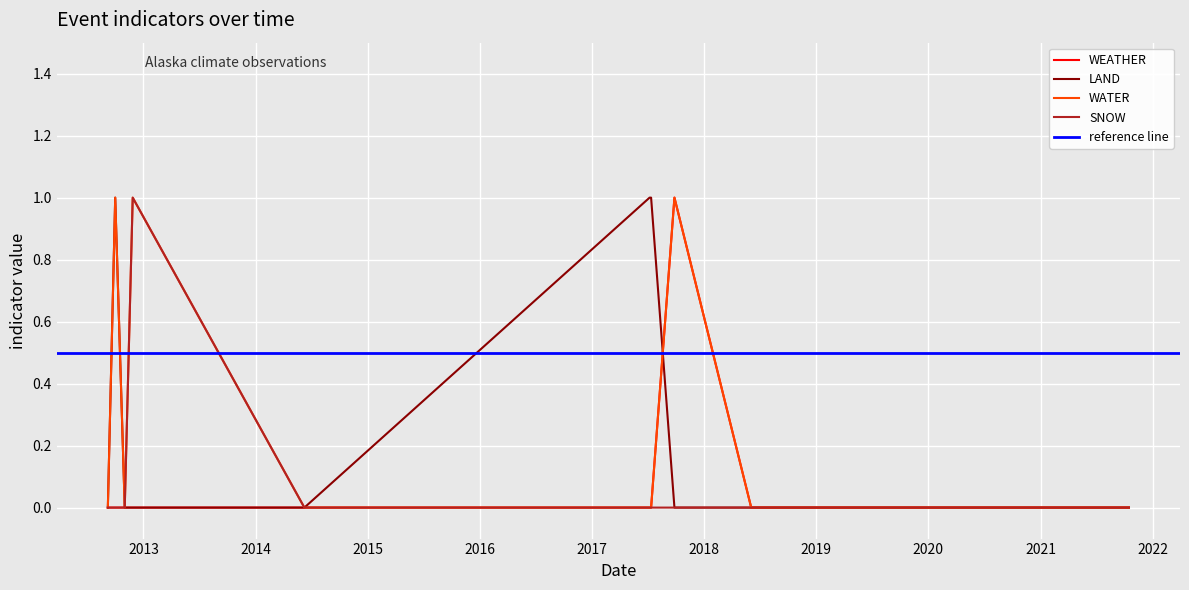

Rank the series at 0 from highest to lowest value.

WEATHER, LAND, WATER, SNOW